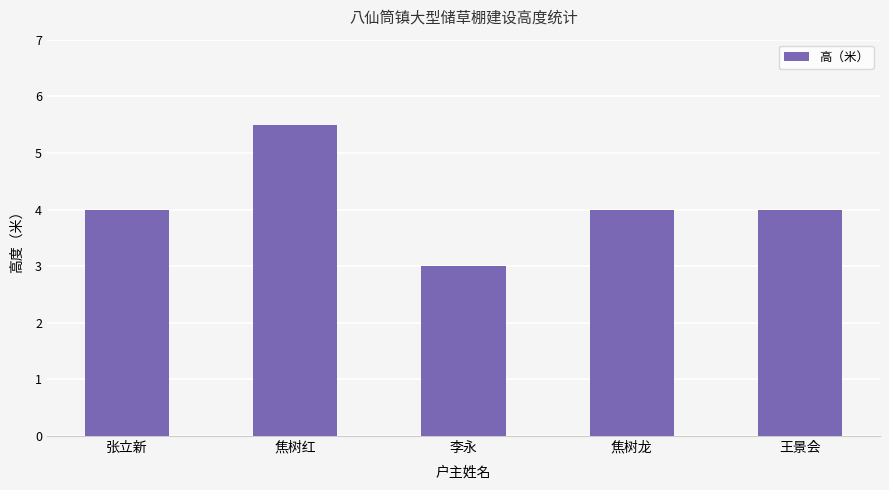

What is the sum of all values?

20.5